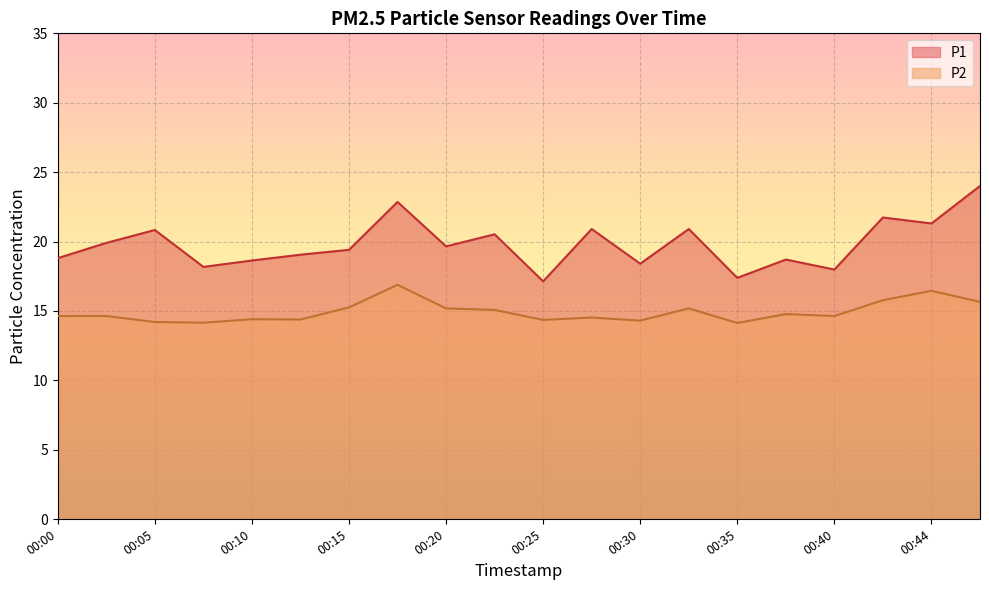

What are all the series names shown in the legend?

P1, P2